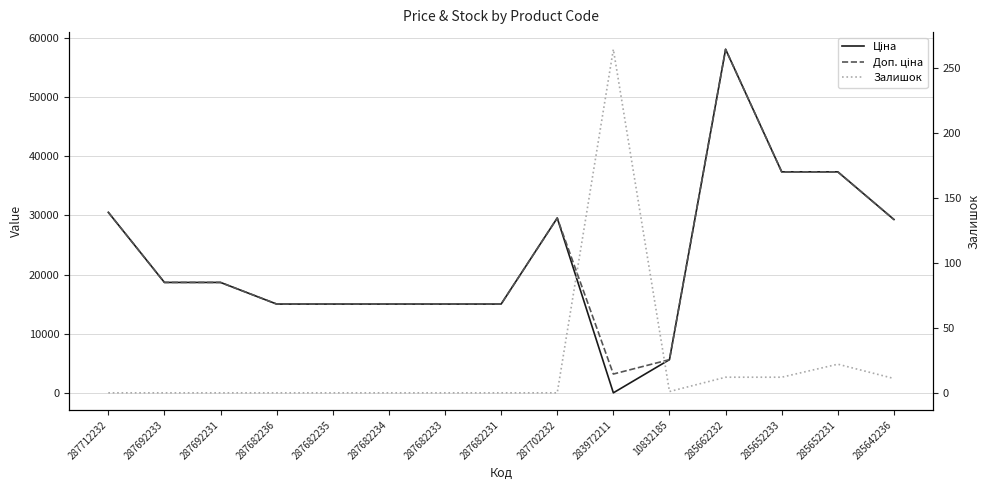

At which category is the sum across all series the highest?

285662232